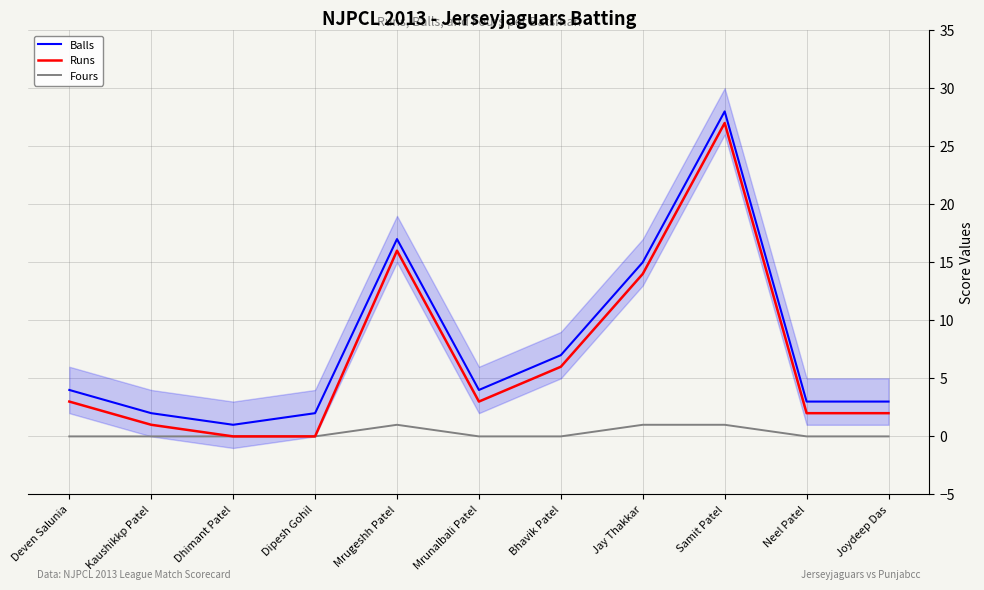

In Fours, how many points are higher than both neighbors (excluding endpoints)?

1